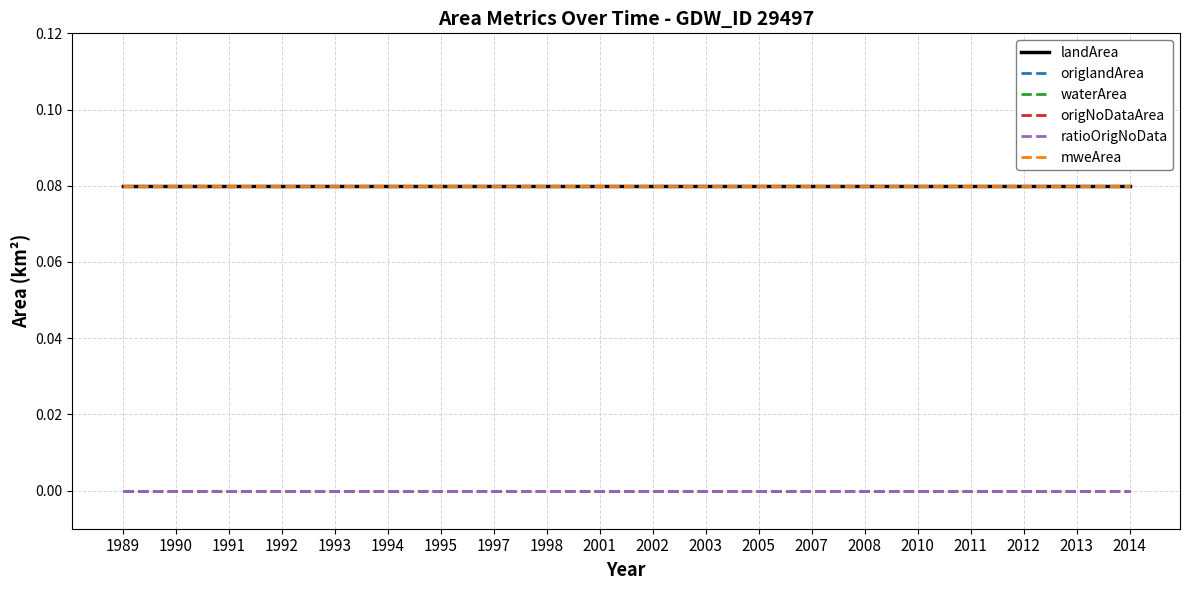

Is it true that origNoDataArea equals 0.0 at 1994?

True